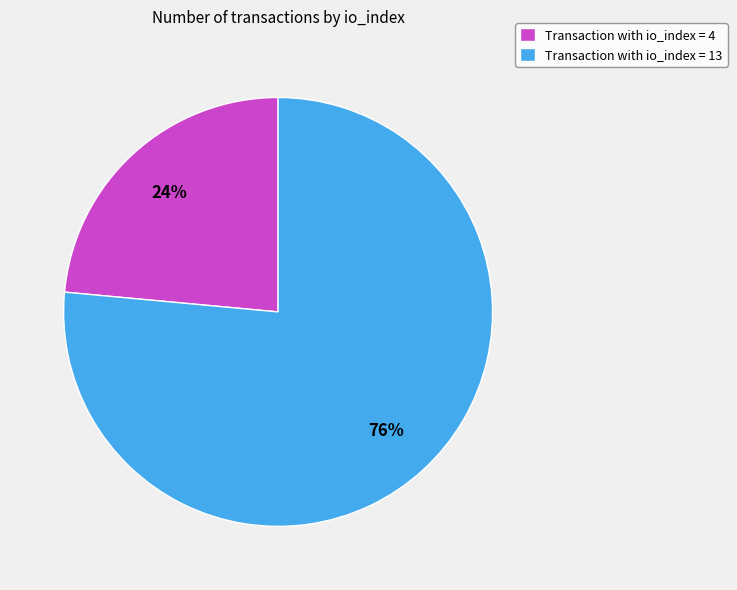

To the nearest percent, what is the average slice percentage?

50%